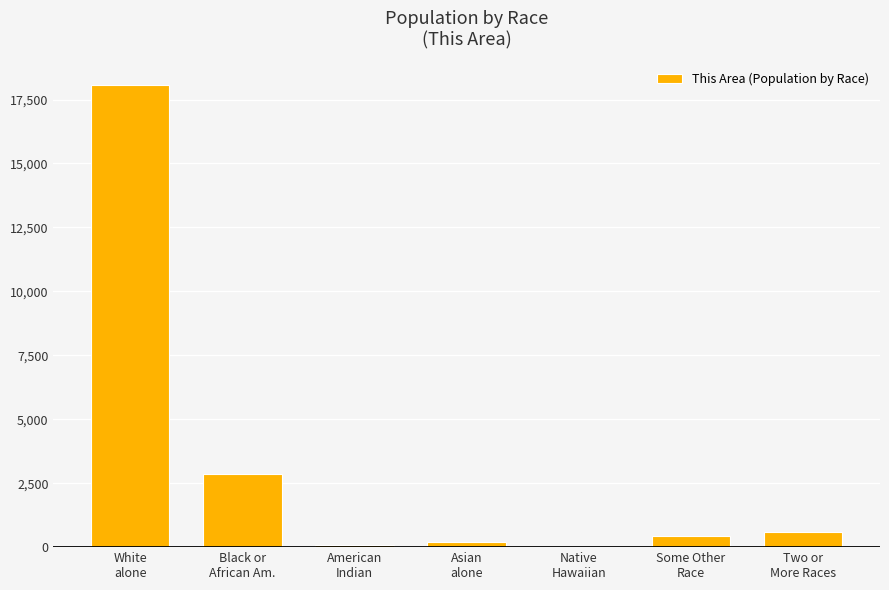

What is the maximum value shown in the chart?

18074